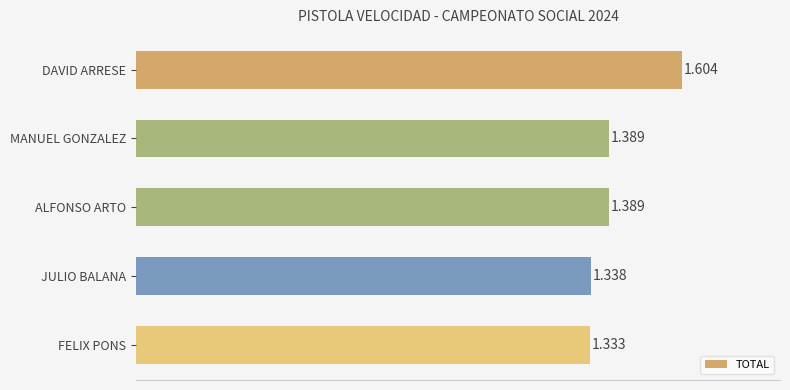

Are the bars grouped side by side (vs. stacked)?

No